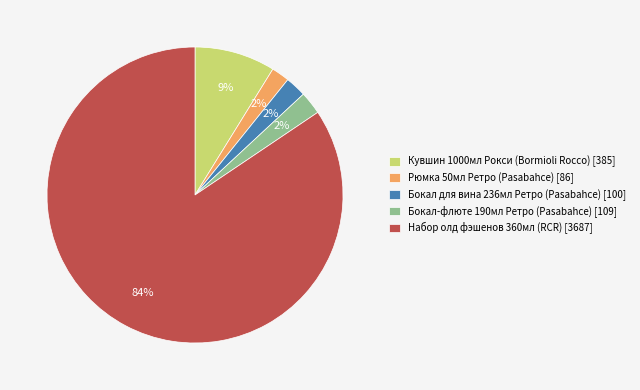

To the nearest percent, what percentage of the pie is Кувшин 1000мл Рокси (Bormioli Rocco) [385]?

9%